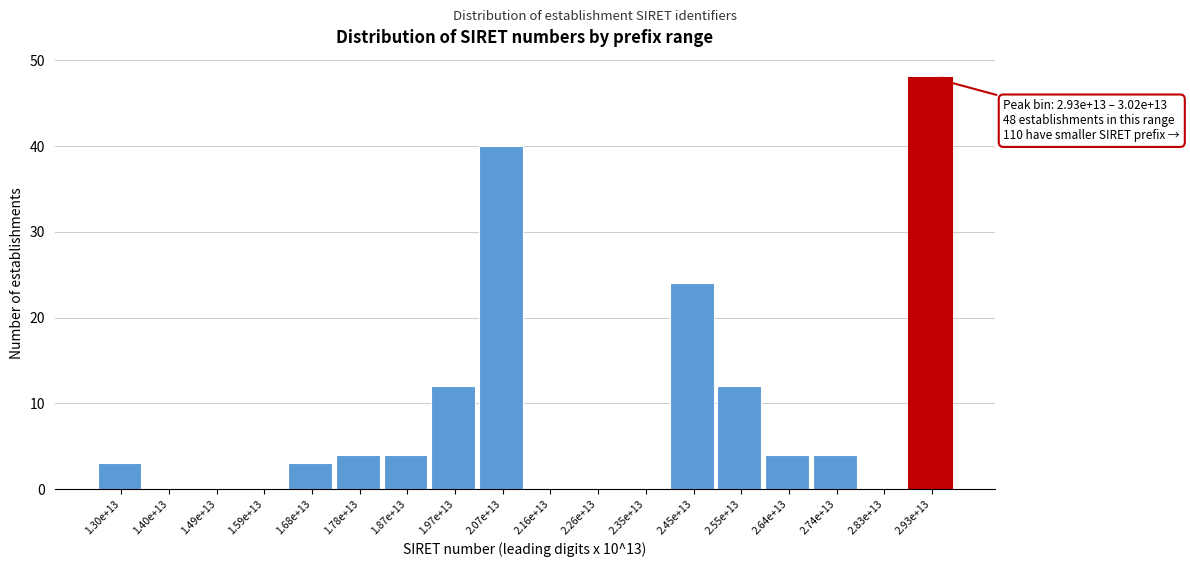

Reading left to right, extract all data points from this chart.

1.30e+13=3	1.40e+13=0	1.49e+13=0	1.59e+13=0	1.68e+13=3	1.78e+13=4	1.87e+13=4	1.97e+13=12	2.07e+13=40	2.16e+13=0	2.26e+13=0	2.35e+13=0	2.45e+13=24	2.55e+13=12	2.64e+13=4	2.74e+13=4	2.83e+13=0	2.93e+13=48